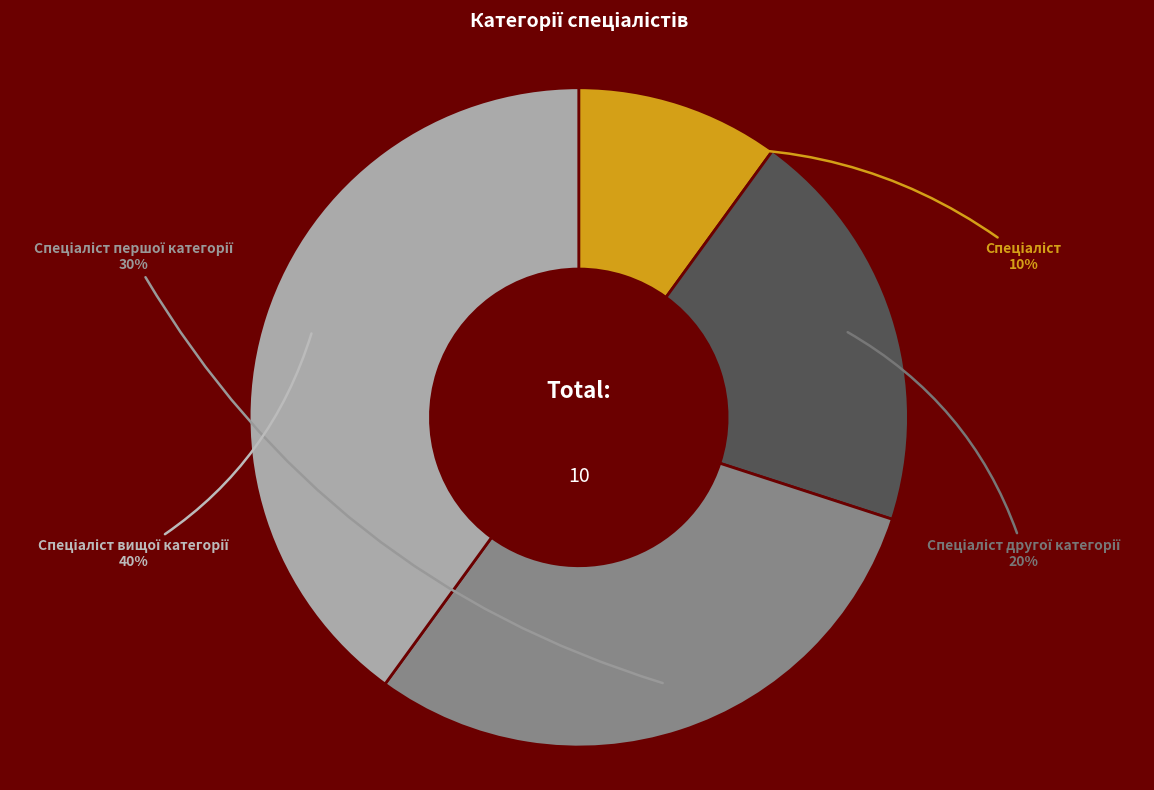

Is there any slice that represents more than half of the pie?

No